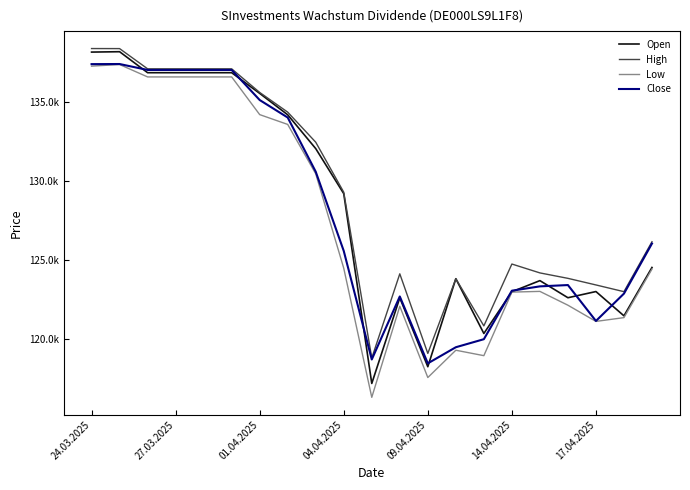

At which label does Low first exceed 124438?

24.03.2025